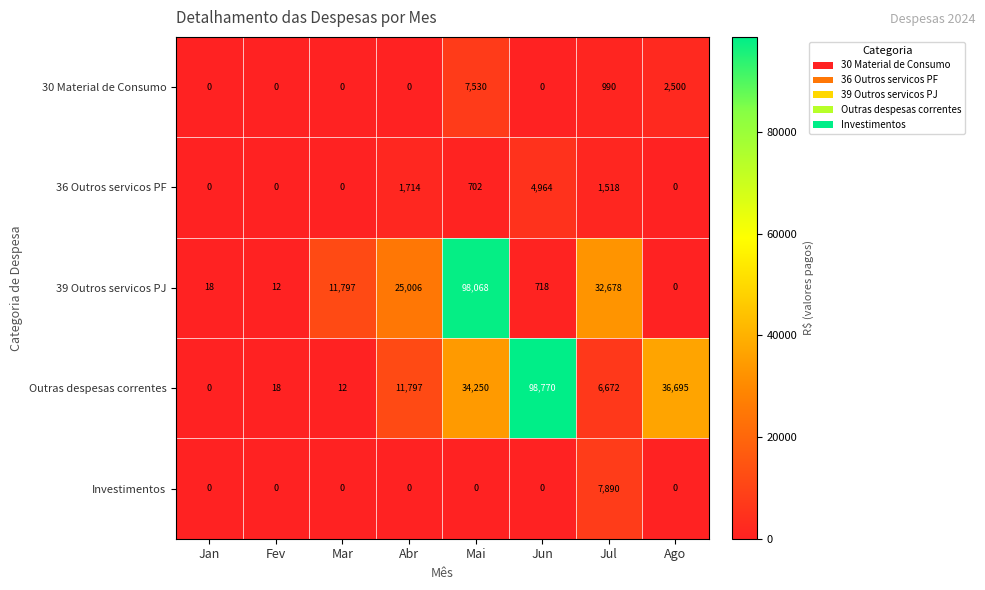

What is the sum of all Outras despesas correntes values?

188214